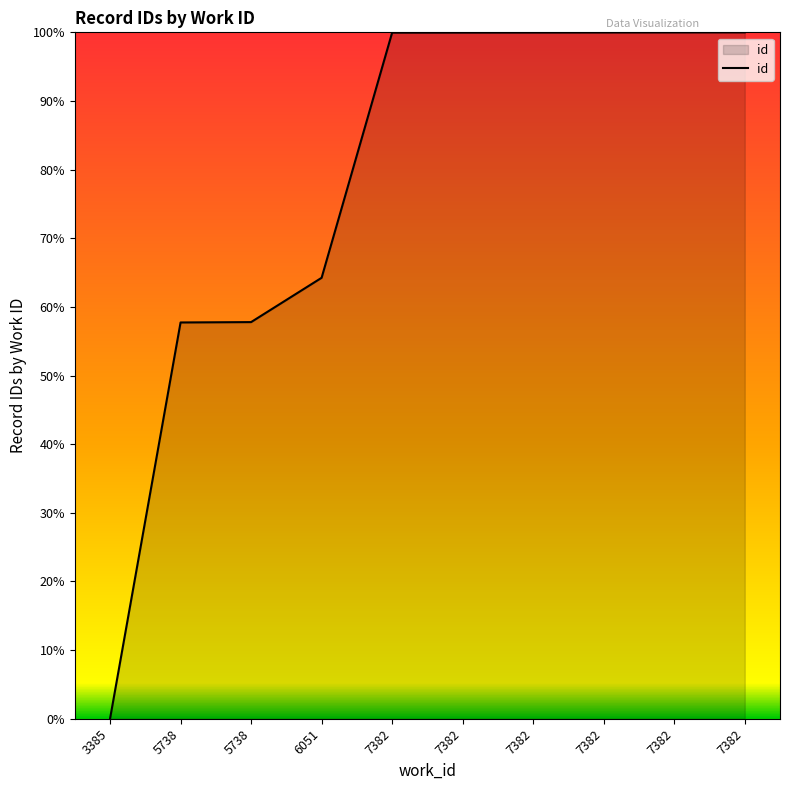

Is it true that the value at 7382 is 152.6?

False